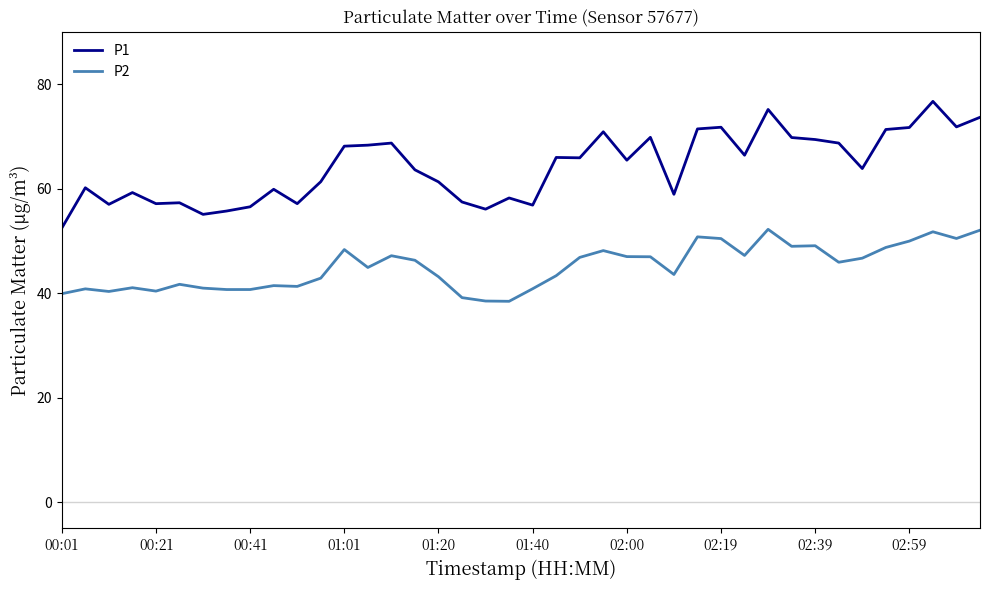

What are all the series names shown in the legend?

P1, P2